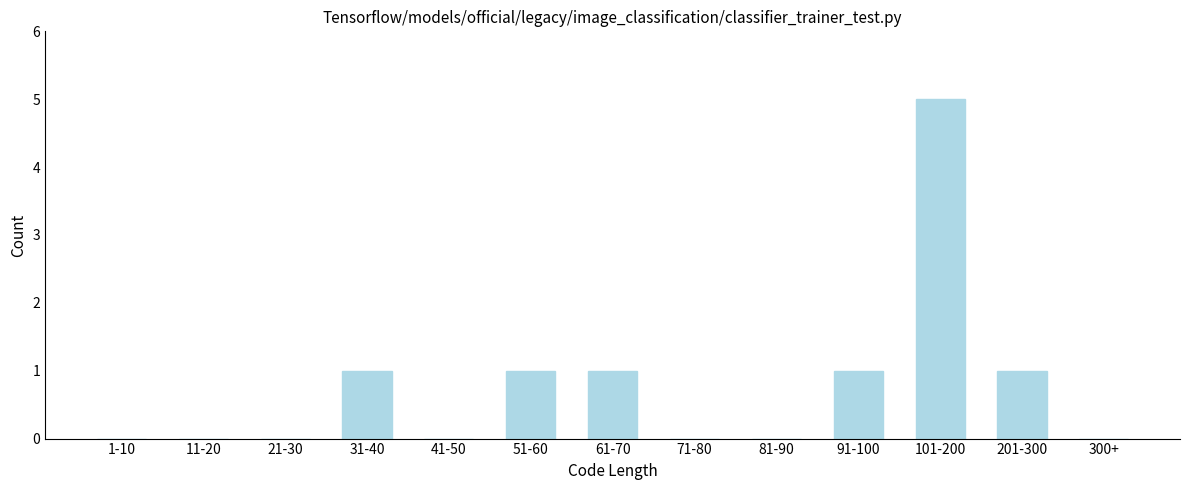

Reading left to right, list all the values displayed in this chart.

1-10=0	11-20=0	21-30=0	31-40=1	41-50=0	51-60=1	61-70=1	71-80=0	81-90=0	91-100=1	101-200=5	201-300=1	300+=0